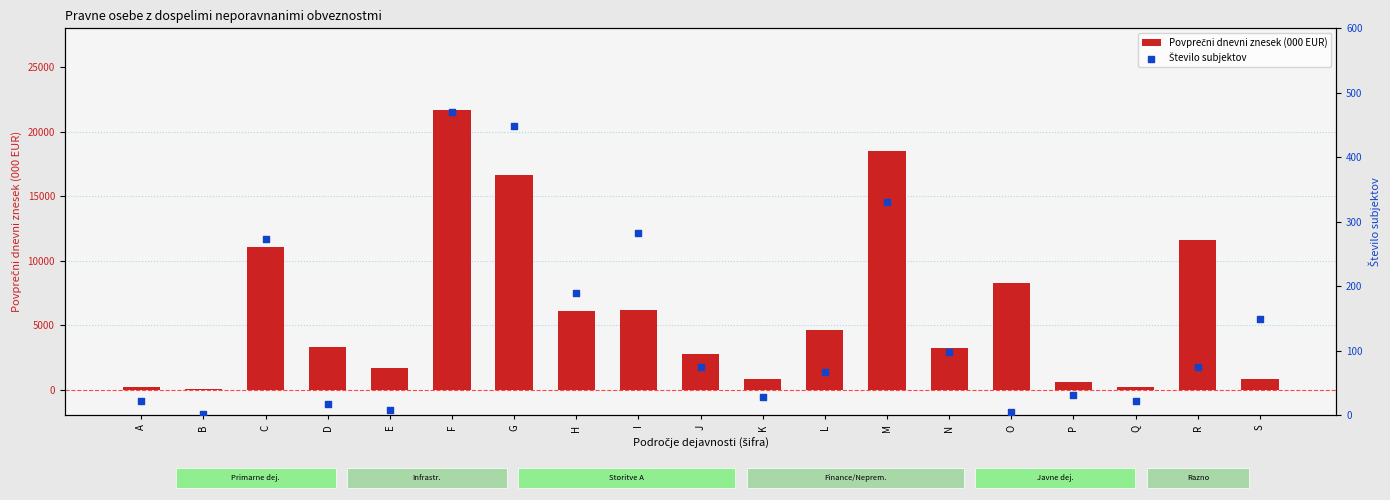

At how many categories does at least one series exceed 2045?

12